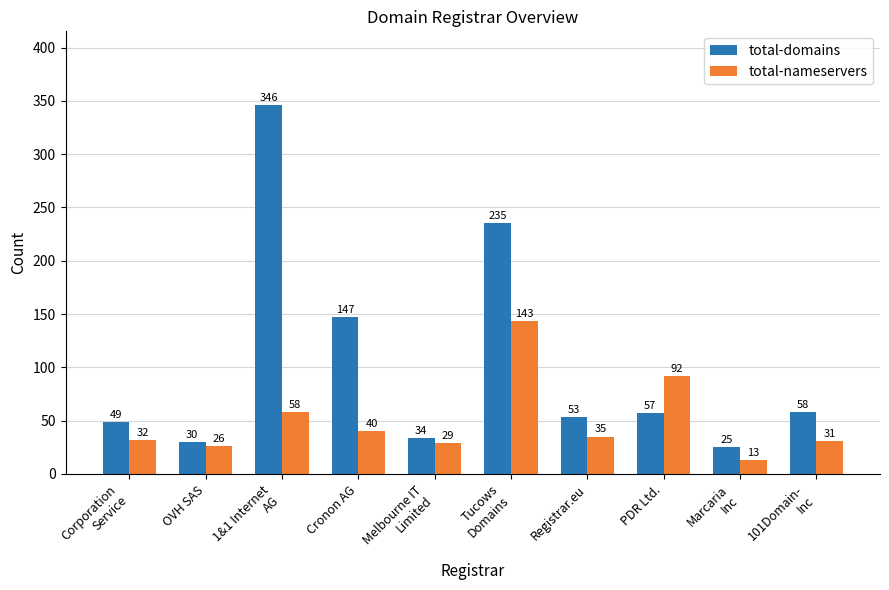

Reading left to right, list all the values displayed in this chart.

total-domains: 49	30	346	147	34	235	53	57	25	58
total-nameservers: 32	26	58	40	29	143	35	92	13	31